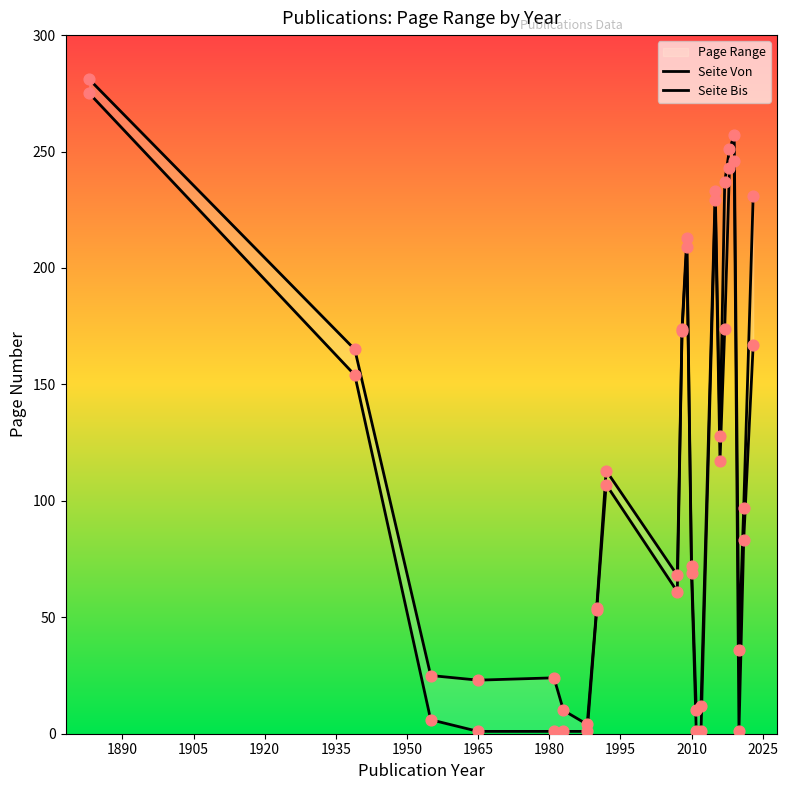

Is the value of Seite Von at 1905 greater than the value of Seite Bis at 2040?

No